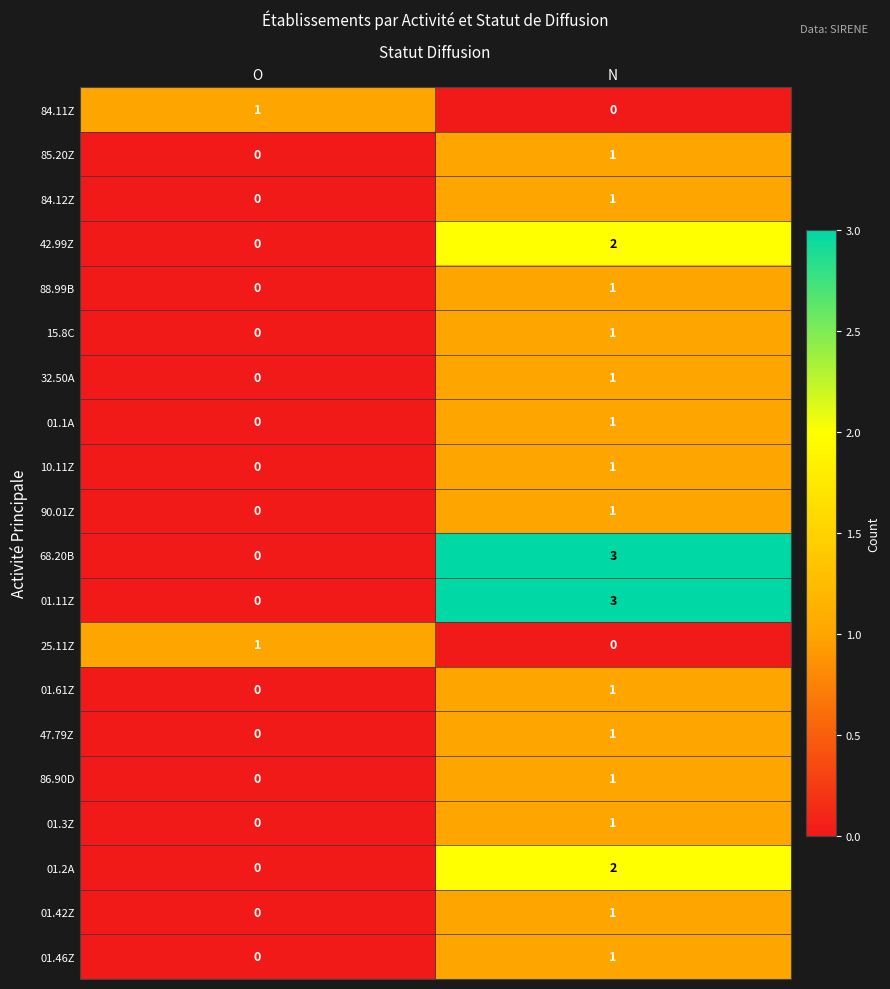

The value of 01.61Z at N is 1. True or false?

True